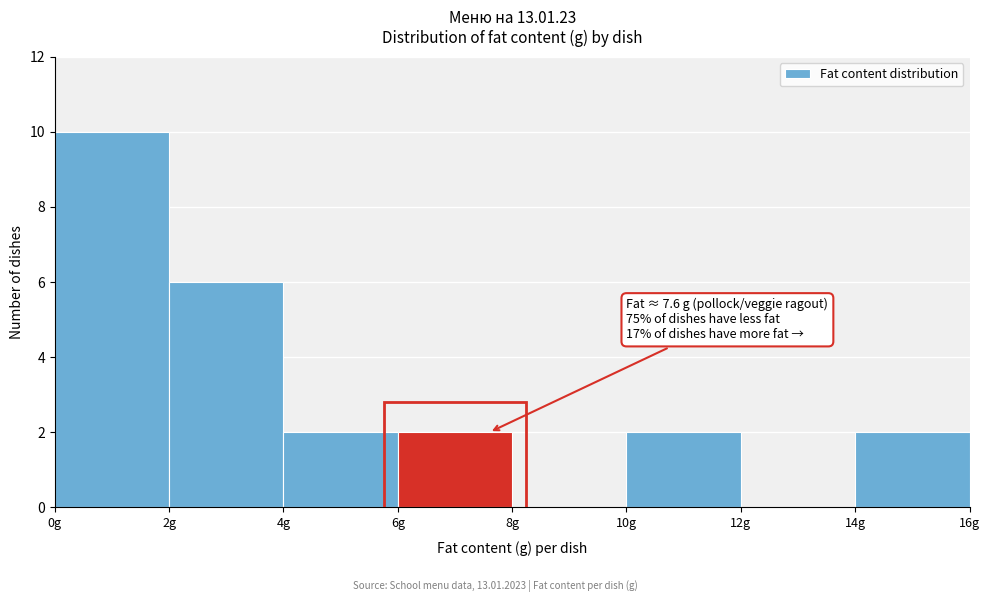

Which range on the x-axis has the tallest bar?

0 to 2